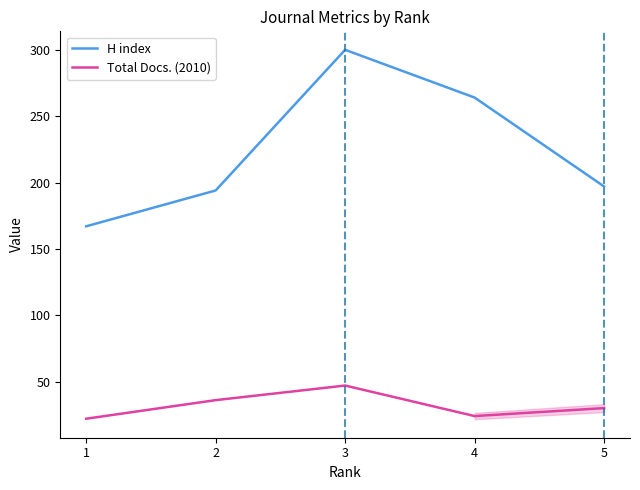

In Total Docs. (2010), how many points are lower than both neighbors (excluding endpoints)?

1